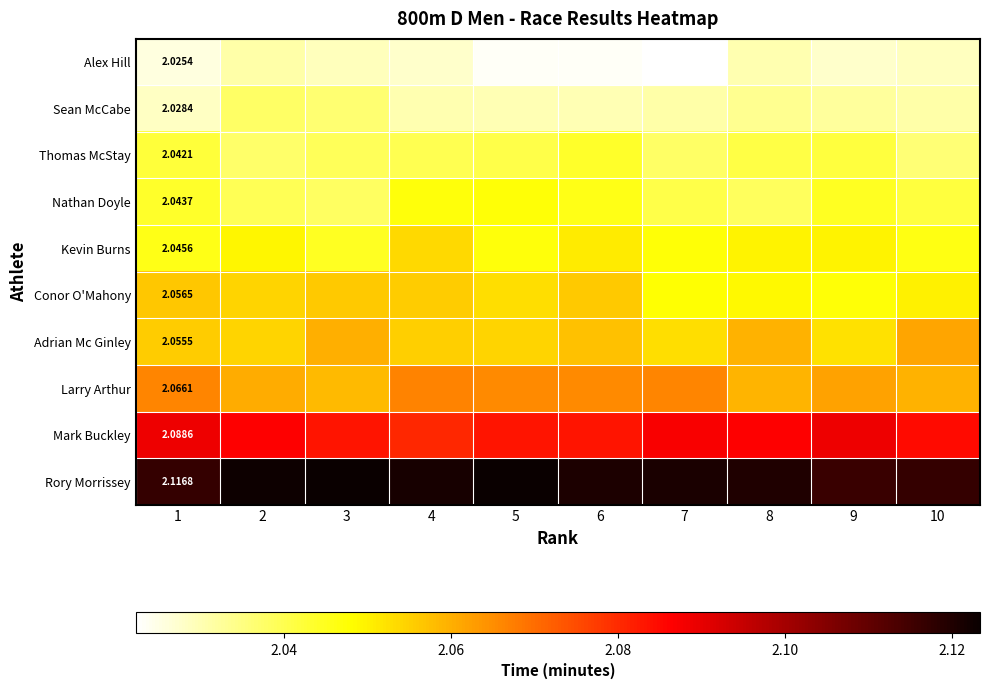

At 5, list the series in order from largest to smallest.

Rory Morrissey, Mark Buckley, Larry Arthur, Adrian Mc Ginley, Conor O'Mahony, Nathan Doyle, Kevin Burns, Thomas McStay, Sean McCabe, Alex Hill